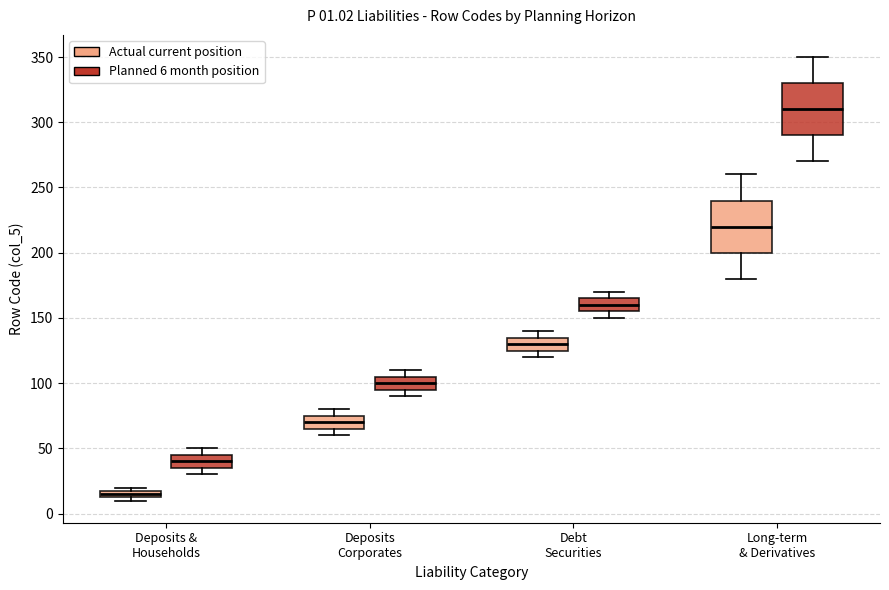

Which box has the lowest median line?

Deposits & Households (Actual current position)